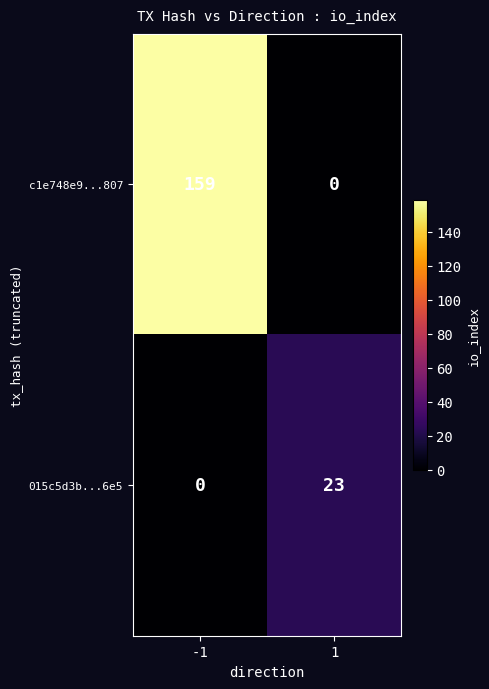

At which category is the sum across all series the highest?

-1